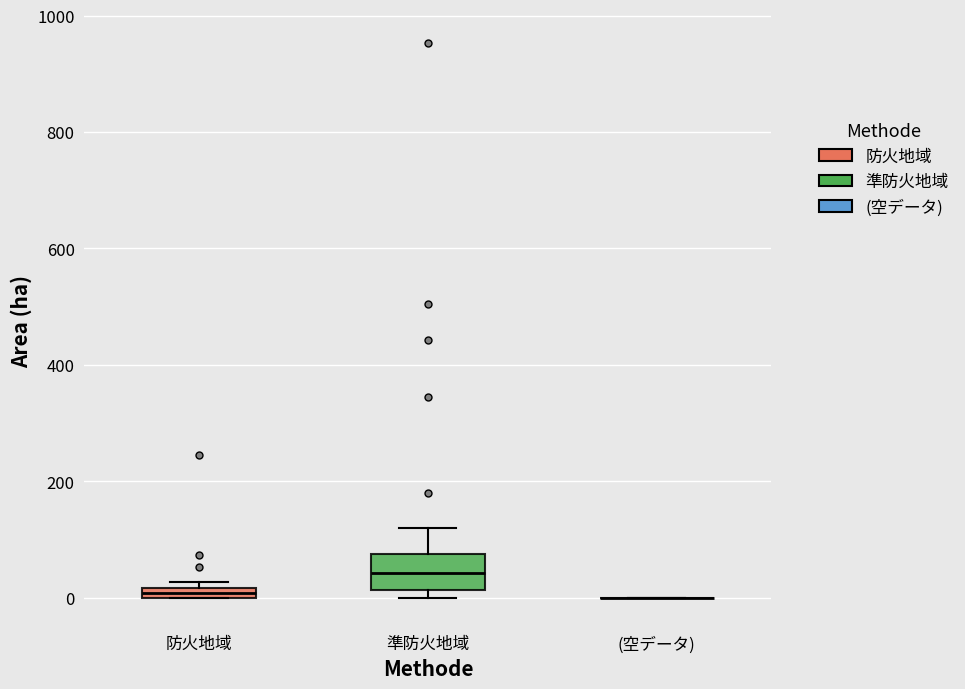

Which box is the tallest, from its lower edge to its upper edge?

準防火地域